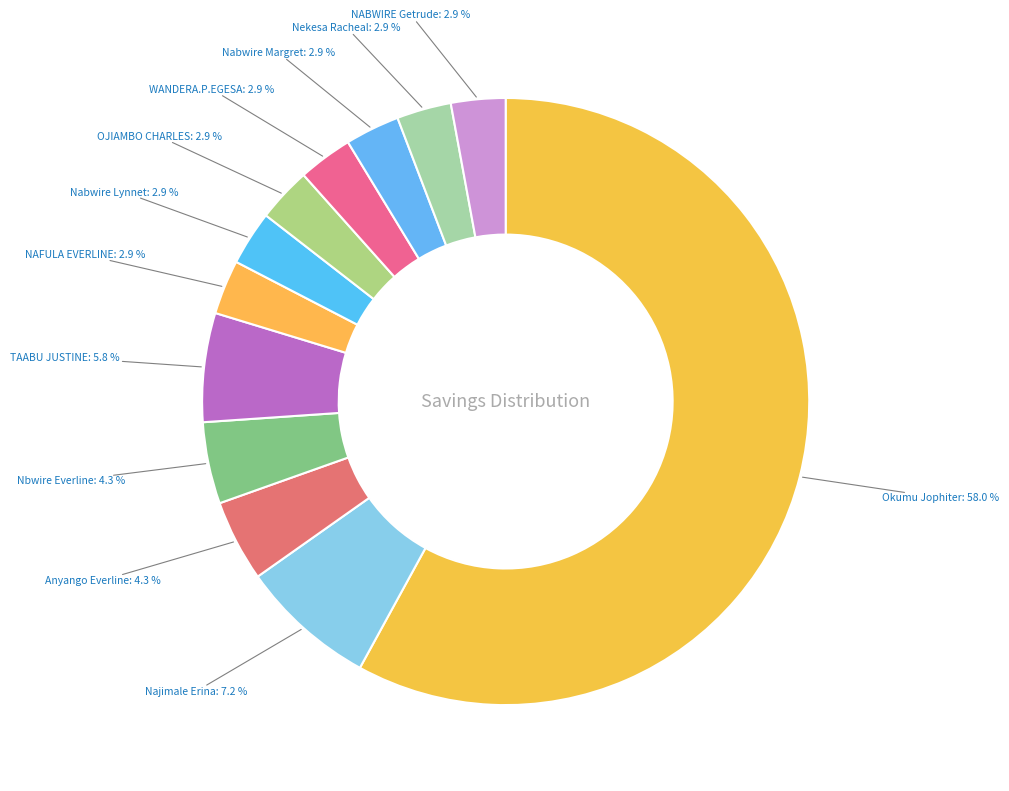

True or false: NAFULA EVERLINE accounts for 3% of the total.

True